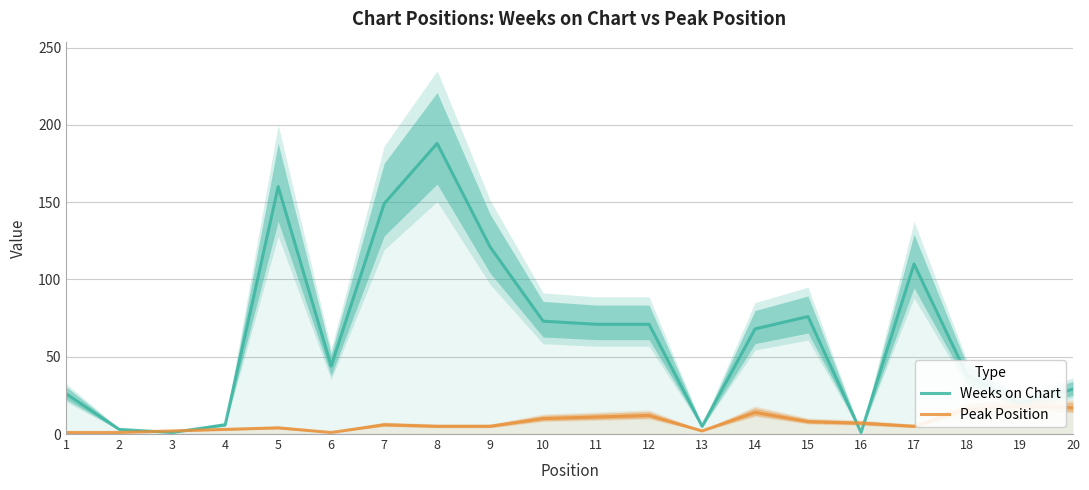

How many intersections are there between Weeks on Chart and Peak Position?

4